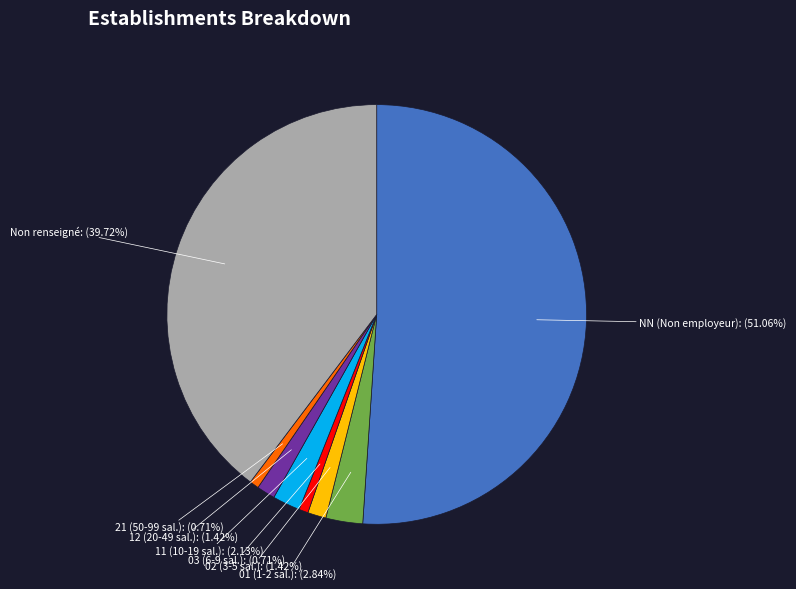

How many slices are in this pie chart?

8